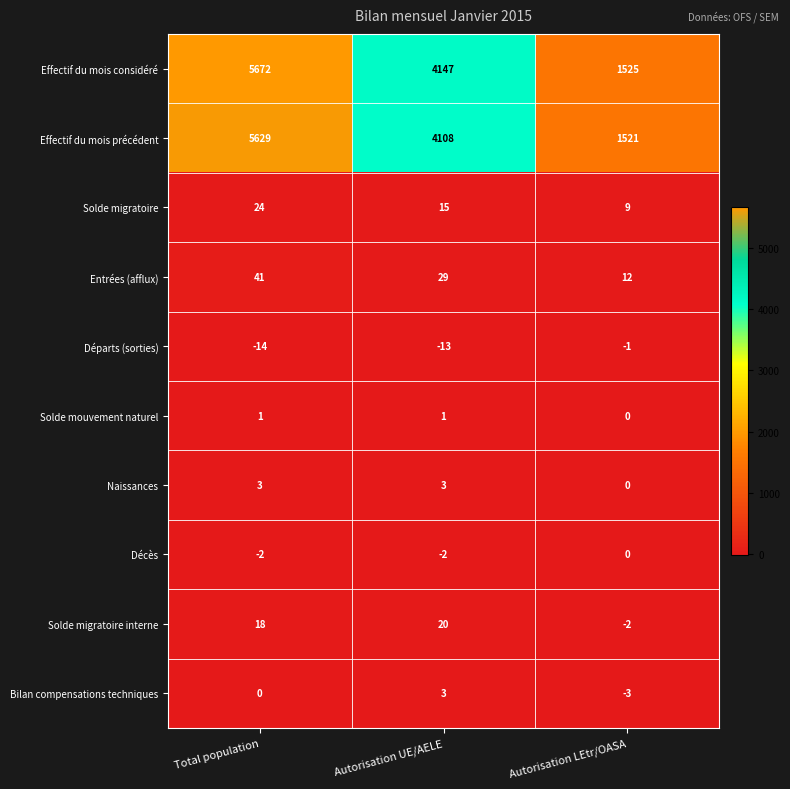

At which label does Entrées (afflux) reach its peak?

Total population